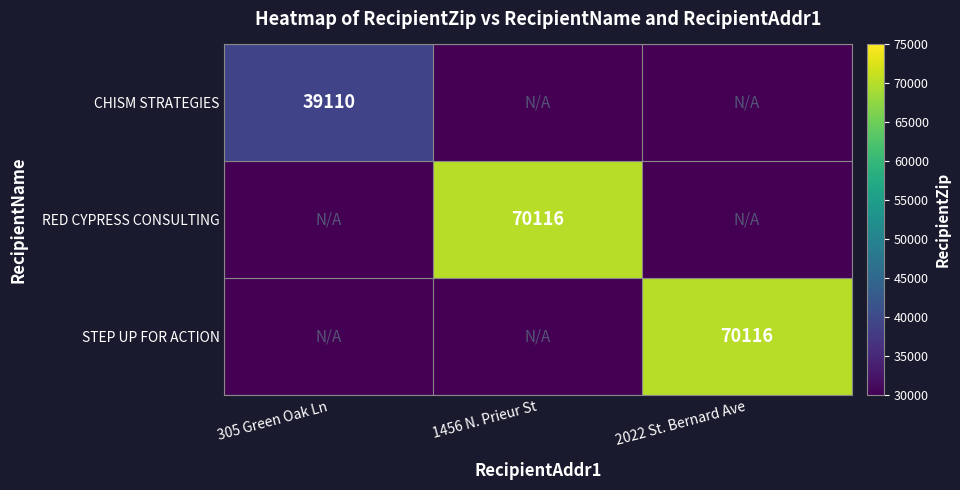

Is it true that STEP UP FOR ACTION equals 117508 at 2022 St. Bernard Ave?

False